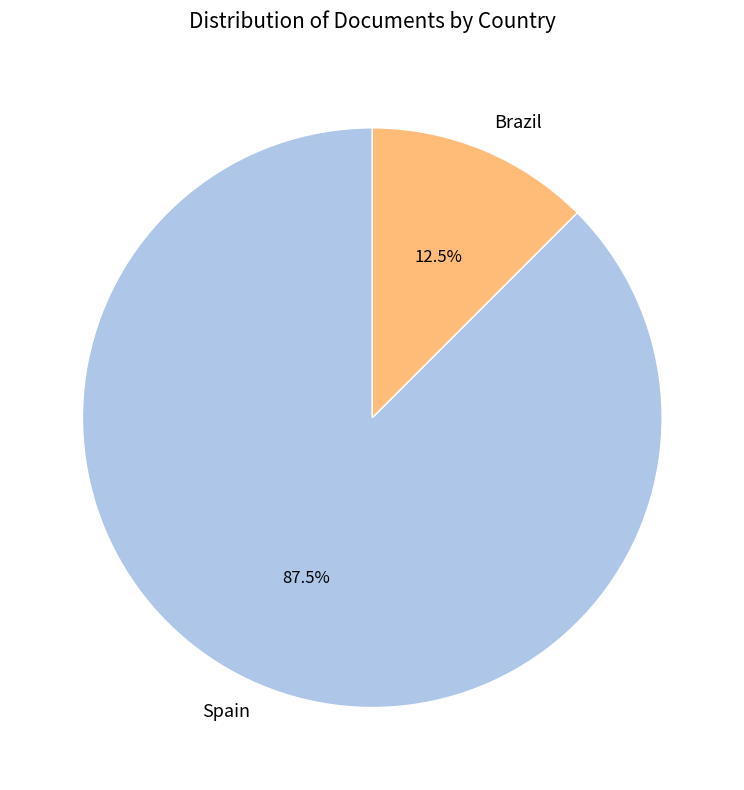

Between Brazil and Spain, which is larger?

Spain